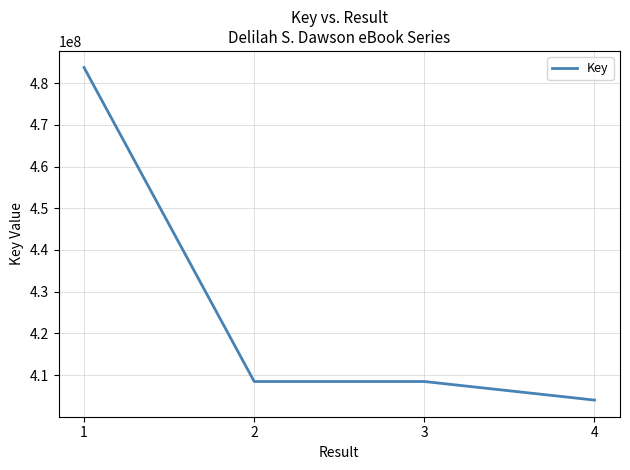

The value at 4 is 605079026. True or false?

False